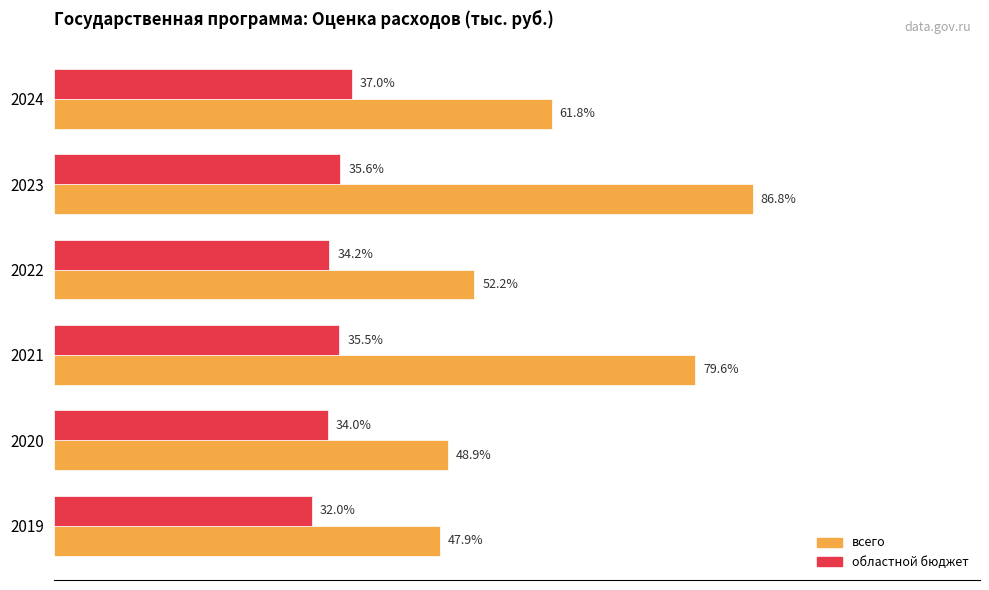

What are all the series names shown in the legend?

всего, областной бюджет